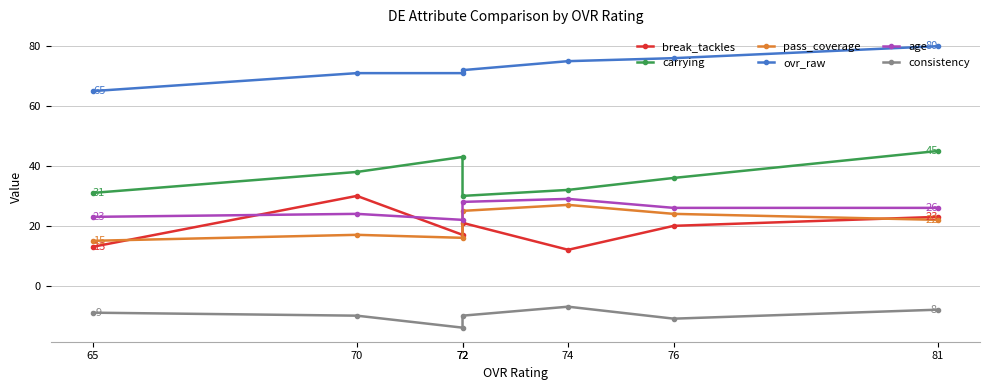

Which series has the largest range (max minus min)?

break_tackles